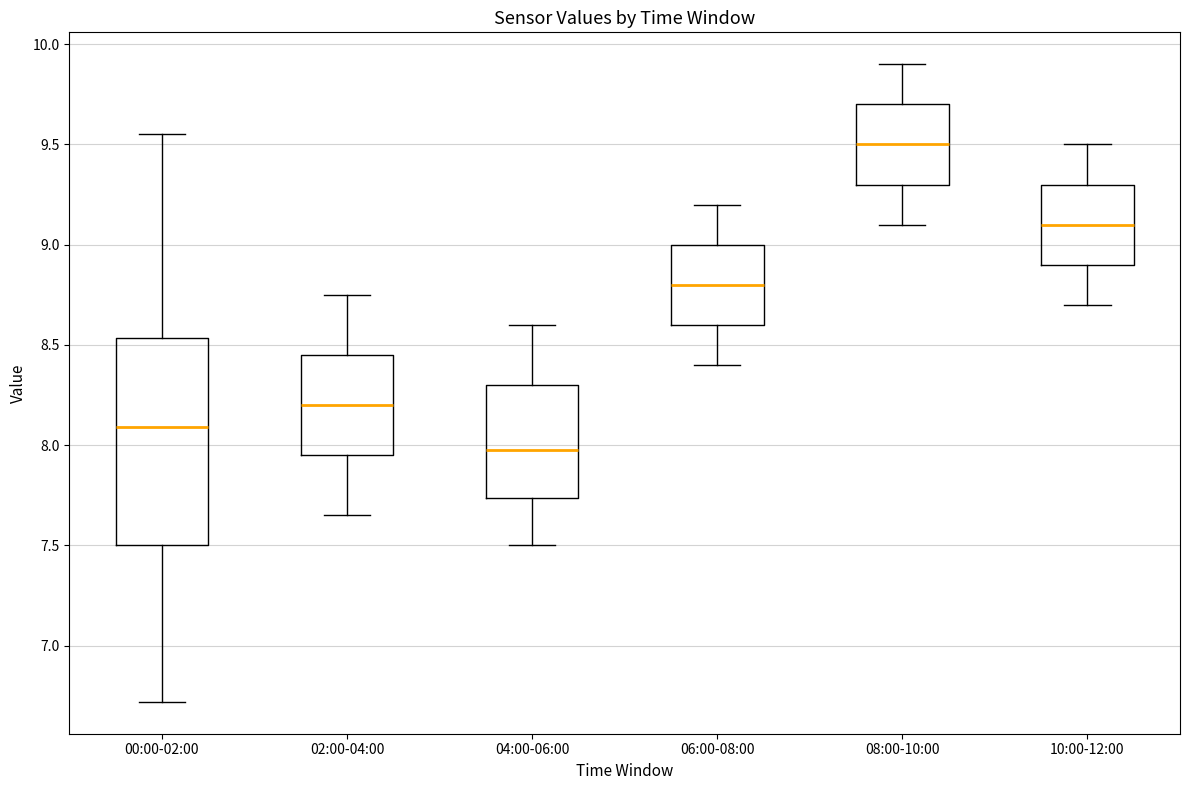

Where does the upper whisker of the box for 00:00-02:00 end on the y-axis? The values are not printed on the chart, so give them approximately, as read against the axis.

9.55